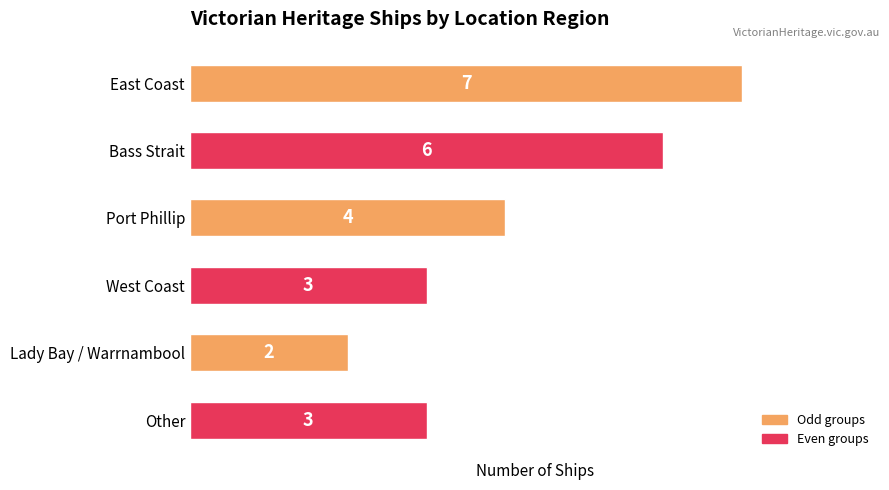

True or false: the data shows 7 at Port Phillip.

False